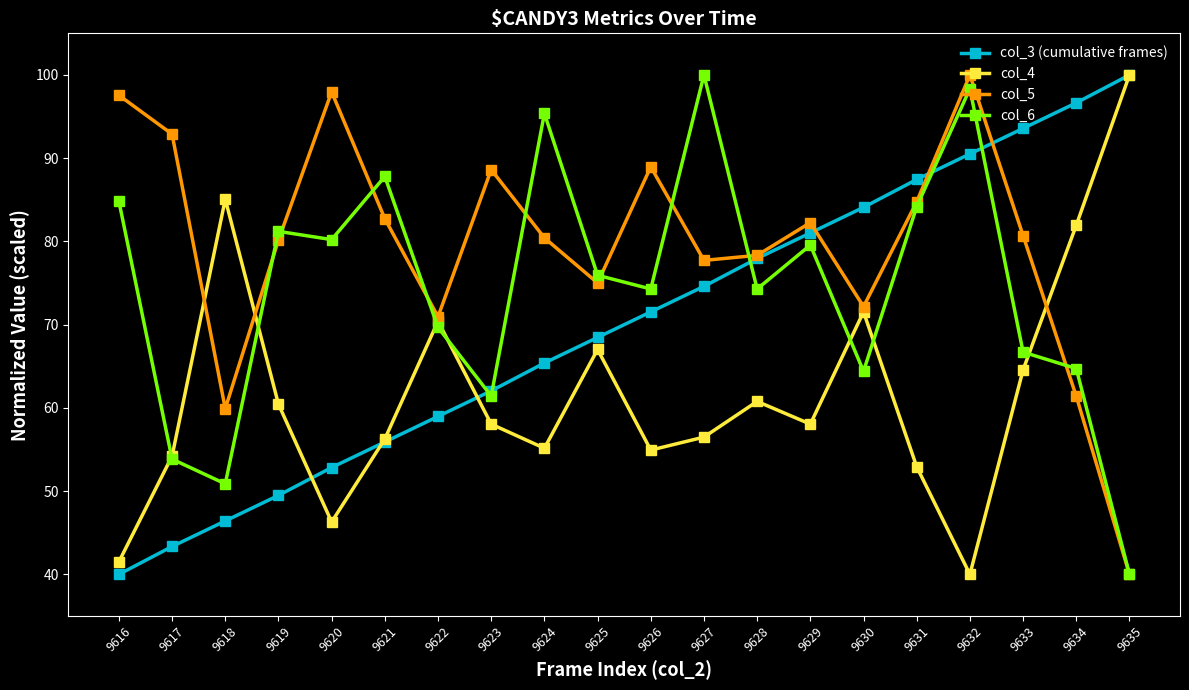

Rank the series by their average value, from lowest to highest.

col_4, col_3 (cumulative frames), col_6, col_5